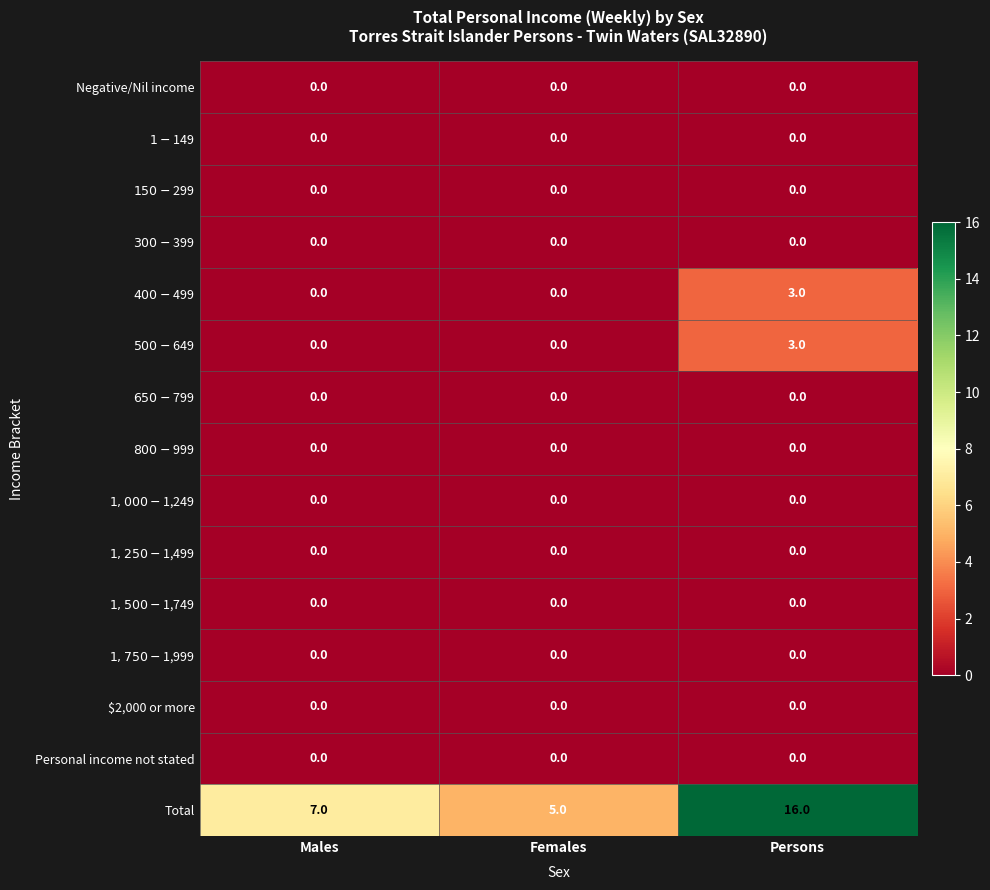

Between Males and Persons, which series saw the biggest shift?

Total